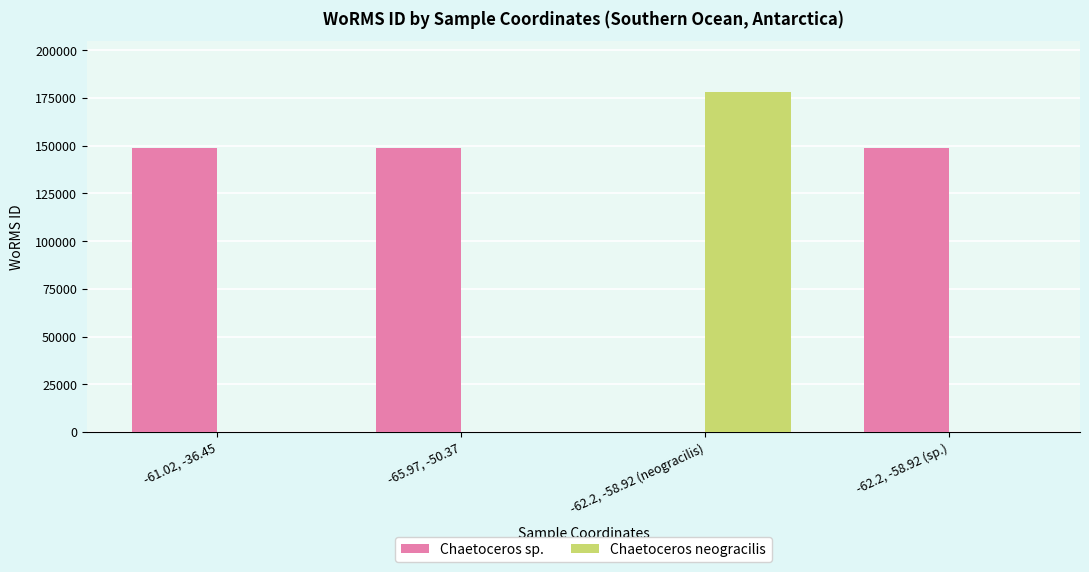

How many data points does each series have?

4